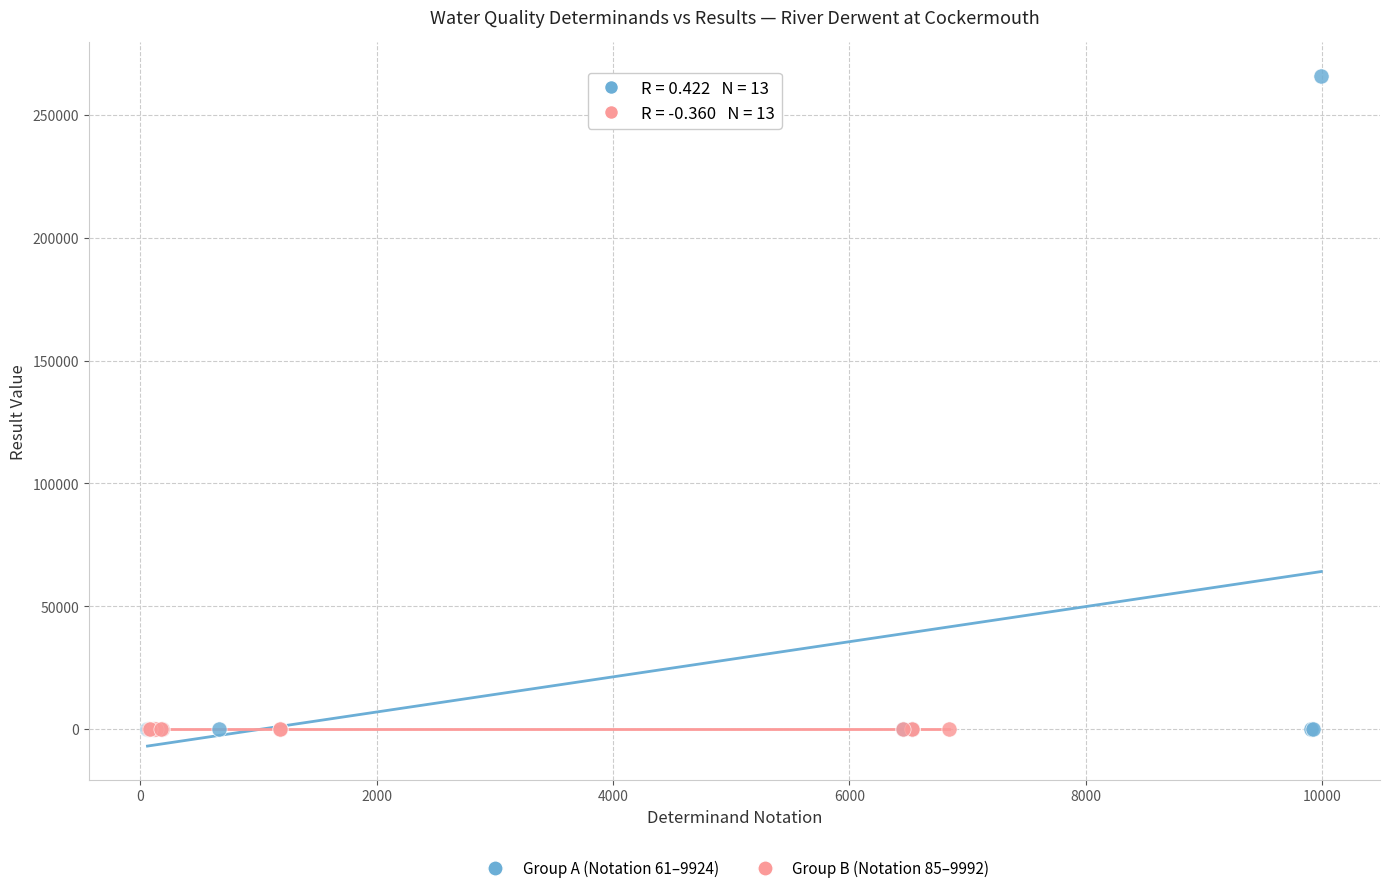

Which series has the widest spread of Y values?

Group A (Notation 61–9924)